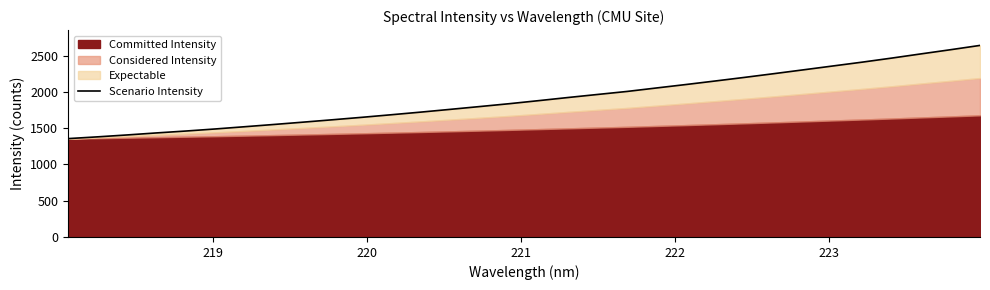

What position from the right is 221?

29